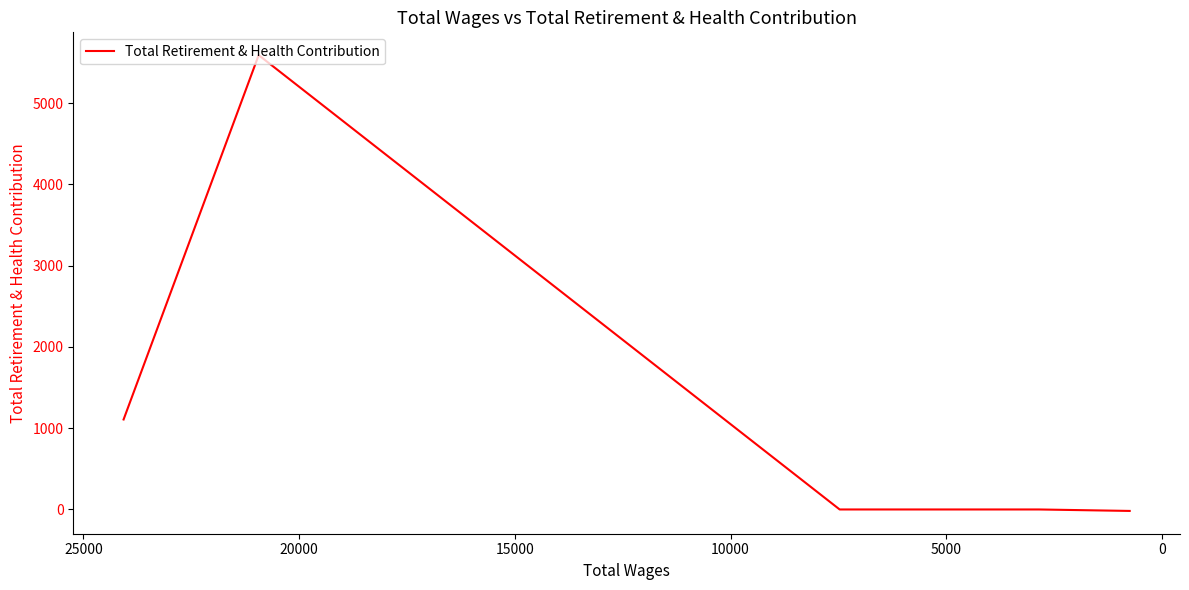

Reading left to right, extract all data points from this chart.

1107	5589	0	0	0	-18